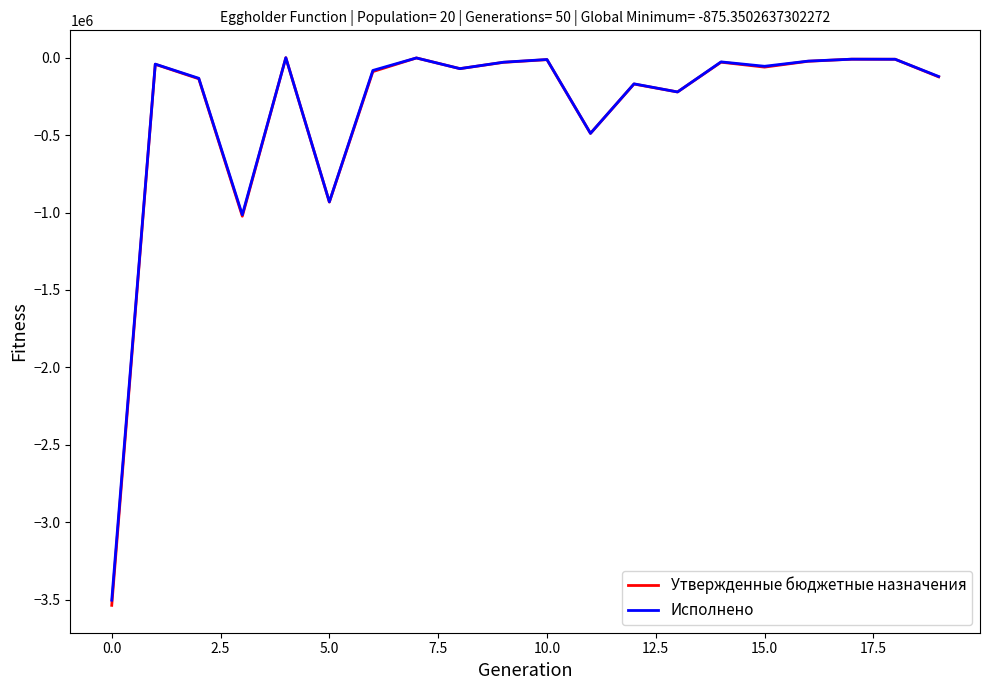

What is the lowest value of the Исполнено series?

-3503090.1